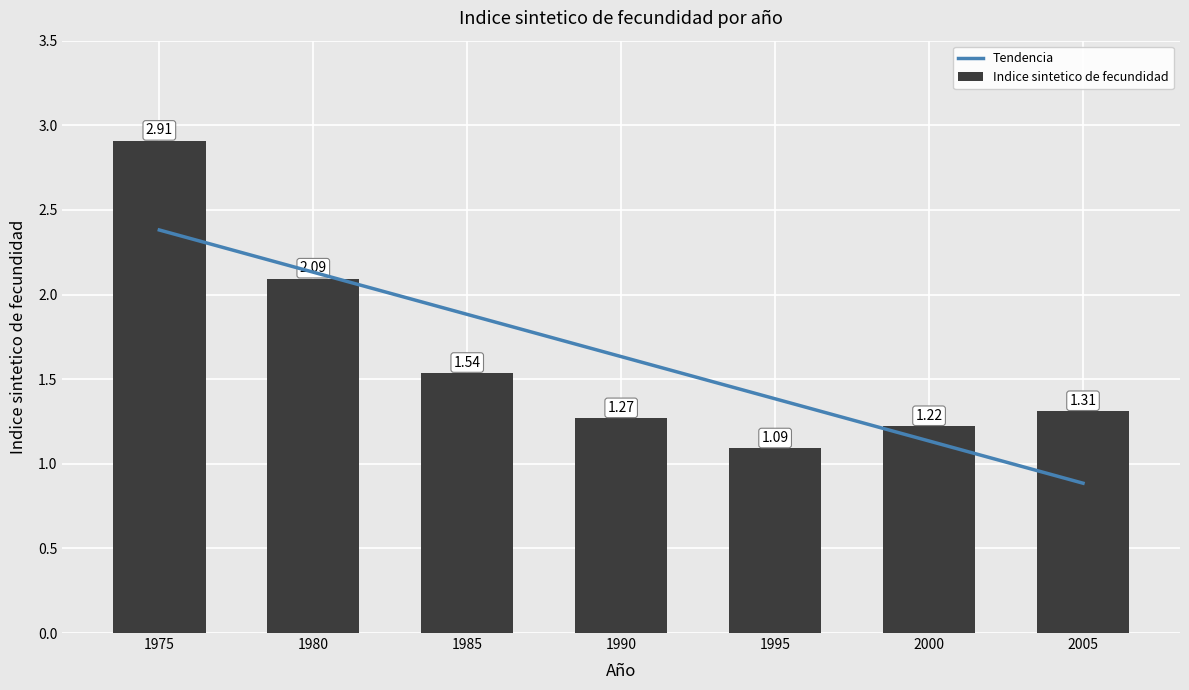

What are all the series names shown in the legend?

Tendencia, Indice sintetico de fecundidad